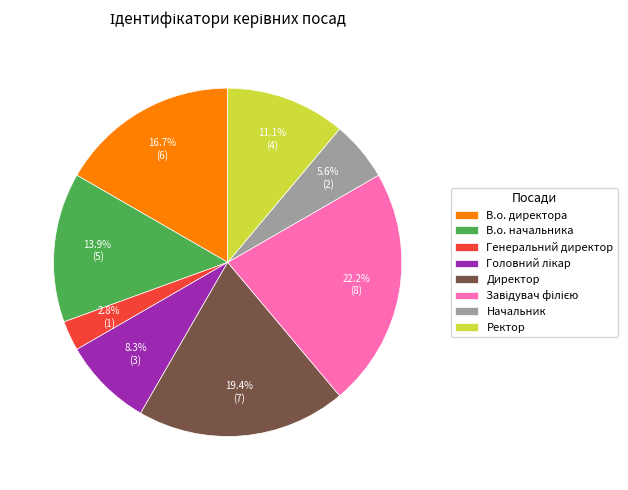

Is Директор the majority of the pie?

No